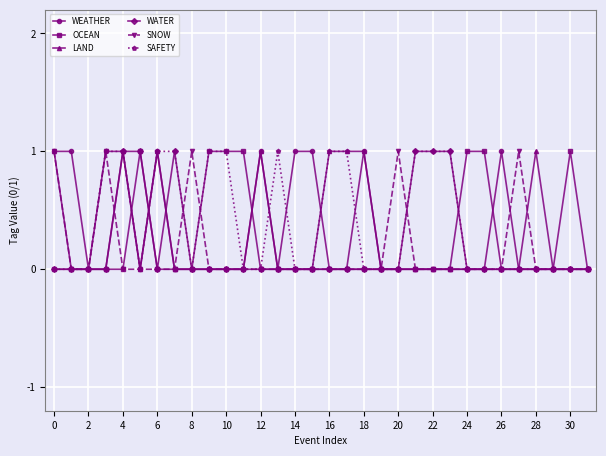

What are all the series names shown in the legend?

WEATHER, OCEAN, LAND, WATER, SNOW, SAFETY